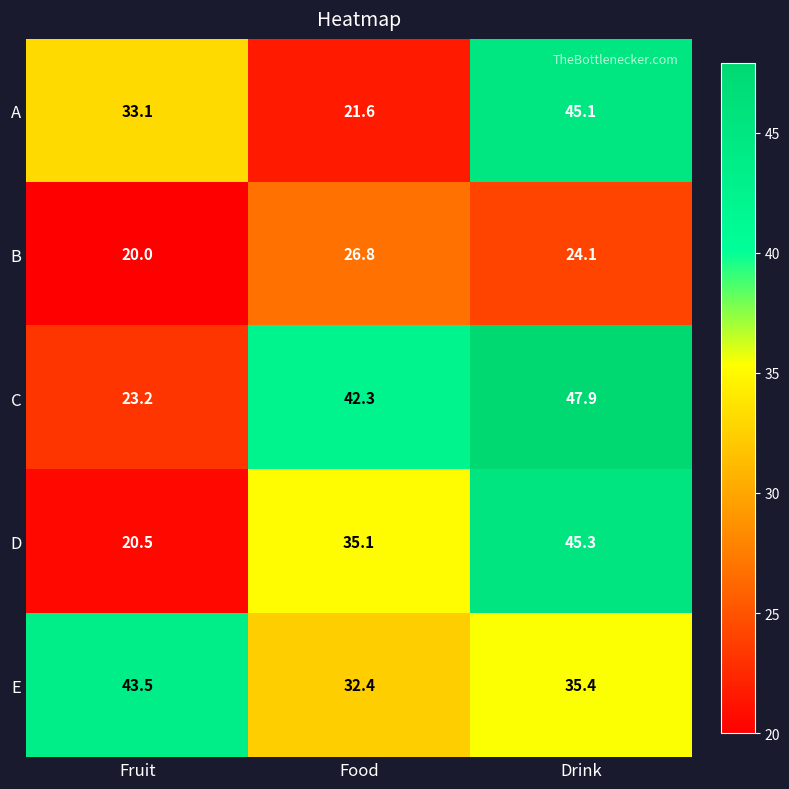

Which series changed the most between Fruit and Drink?

D